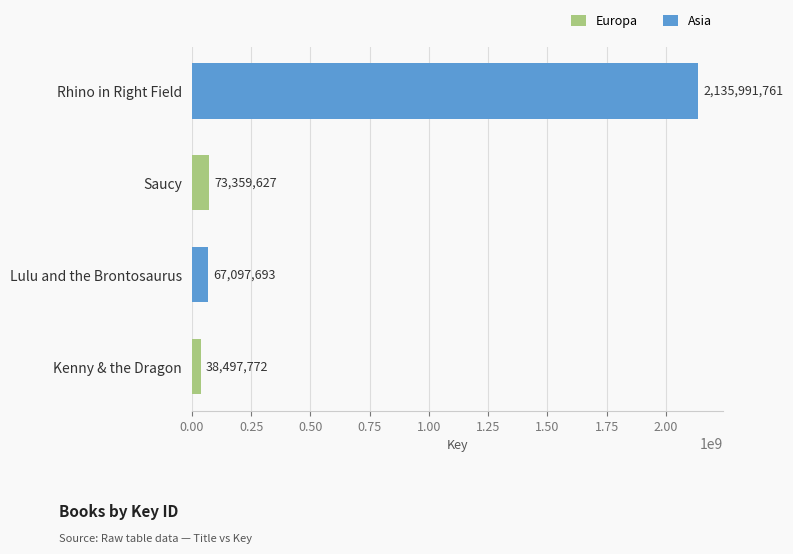

How many bars are there in total?

4